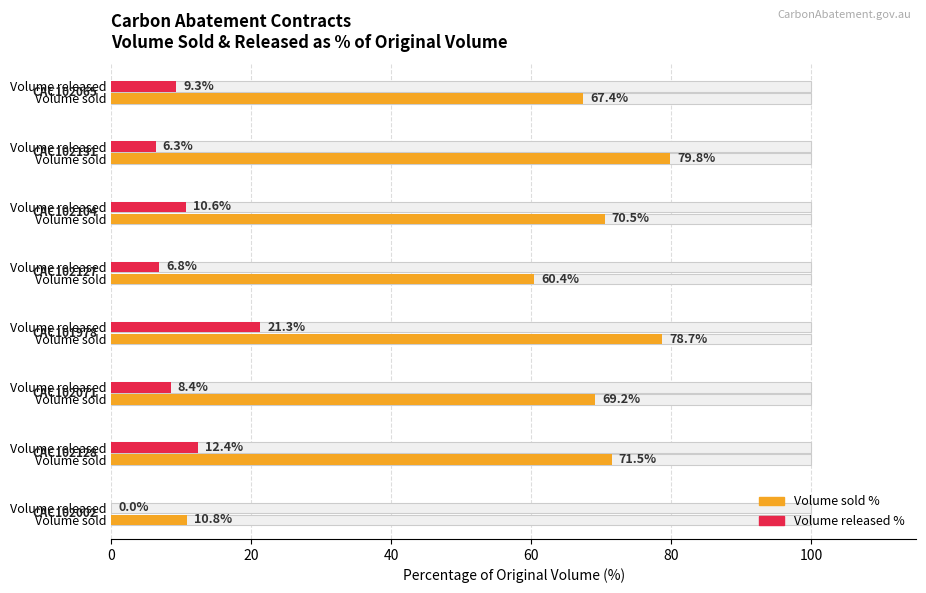

What is the difference between the second highest and second lowest values in the Volume released % series?

6.1